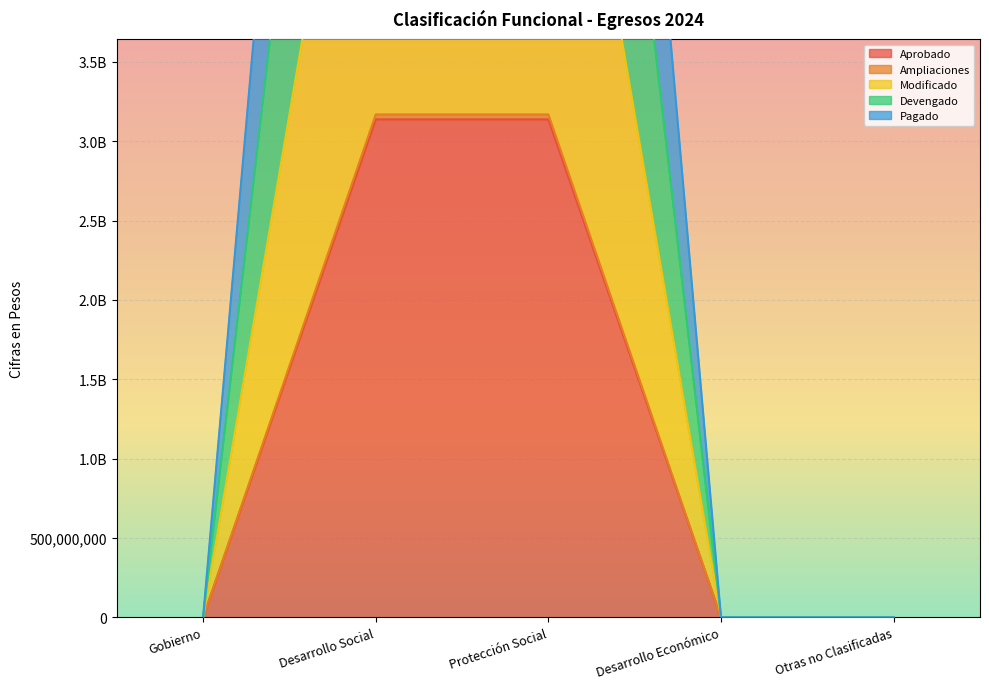

The value of Ampliaciones at Desarrollo Económico is 0. True or false?

True